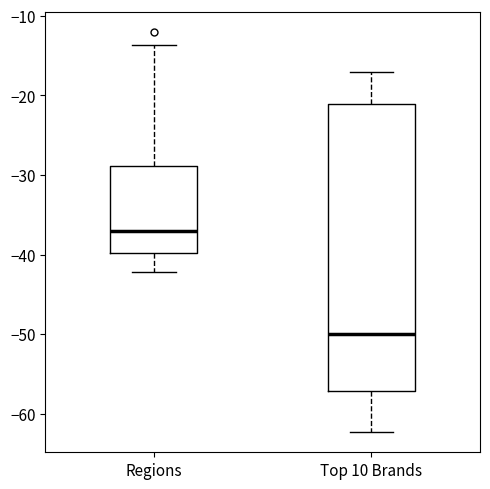

Reading left to right, read every box against the y-axis: the position of its median line, the range the box covers, and the ends of its whiskers. The values are not printed on the chart, so give them approximately, as read against the axis.

Regions: median -37, box -40 to -29, whiskers -42 to -14
Top 10 Brands: median -50, box -57 to -21, whiskers -62 to -17